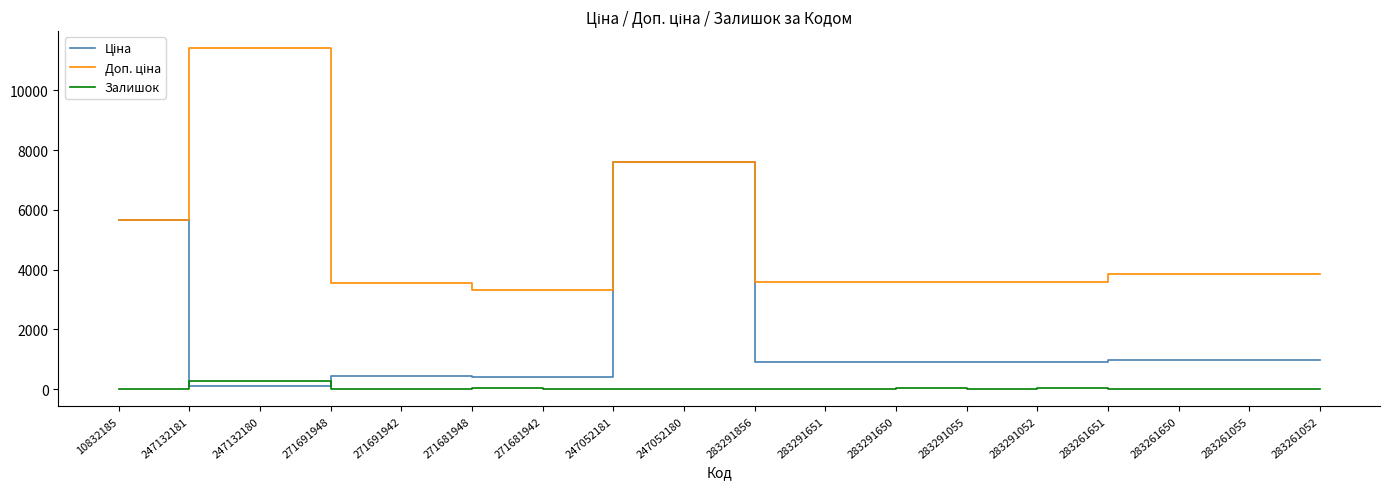

What is the maximum value for Залишок?

288.0